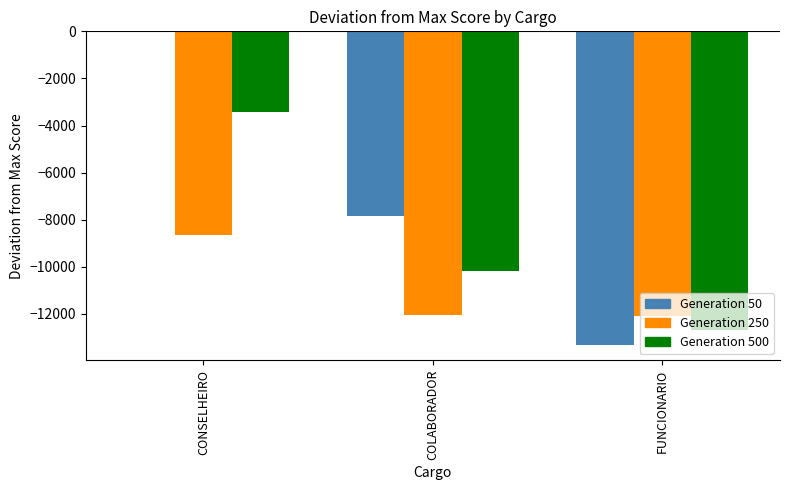

Which category has the highest value across all series?

CONSELHEIRO